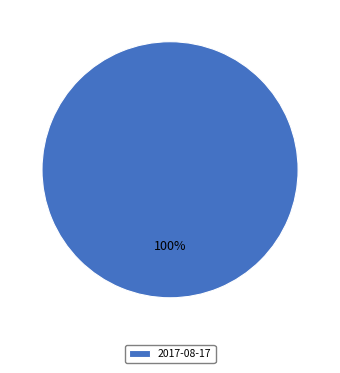

How many slices are in this pie chart?

1